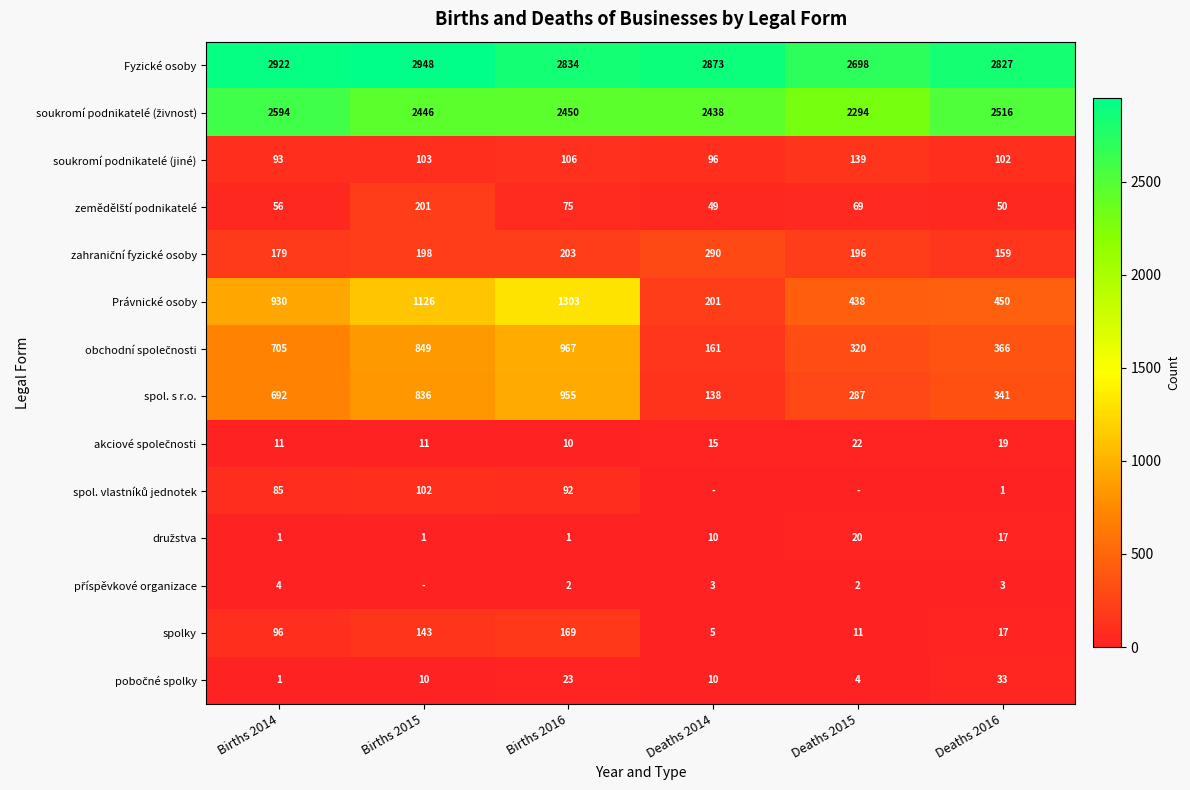

What is the difference between the highest and lowest values at Births 2014?

2921